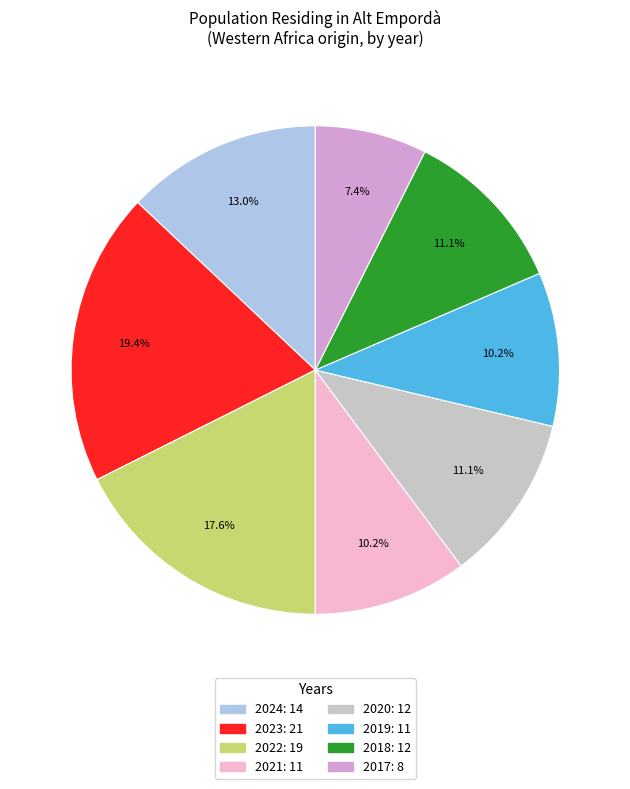

How many slices are in this pie chart?

8